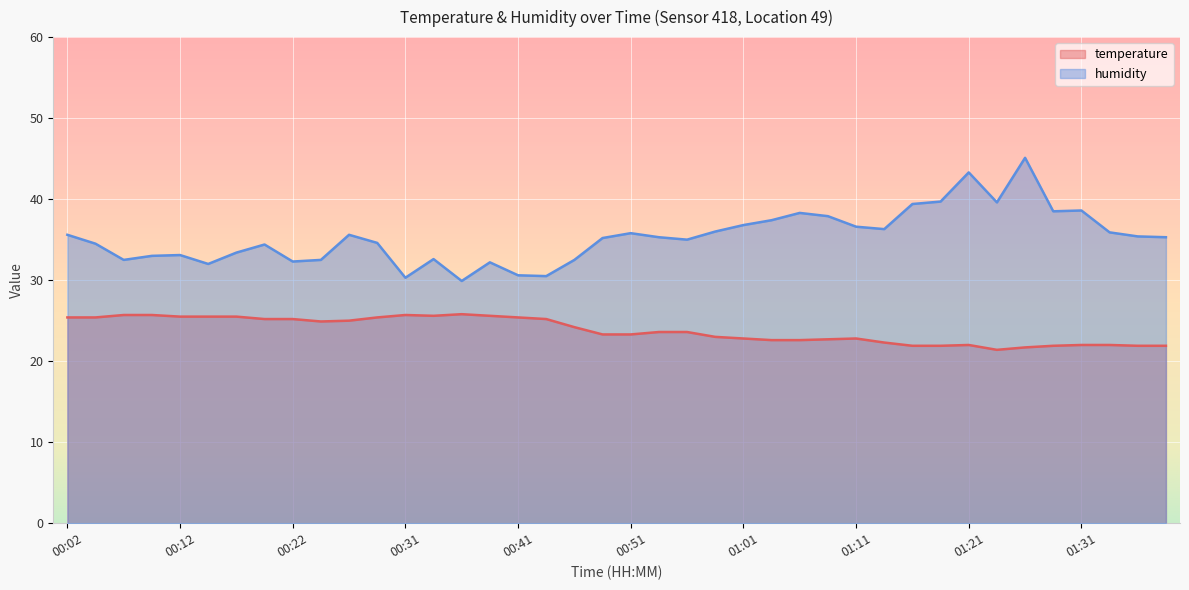

How many data points does each series have?

40